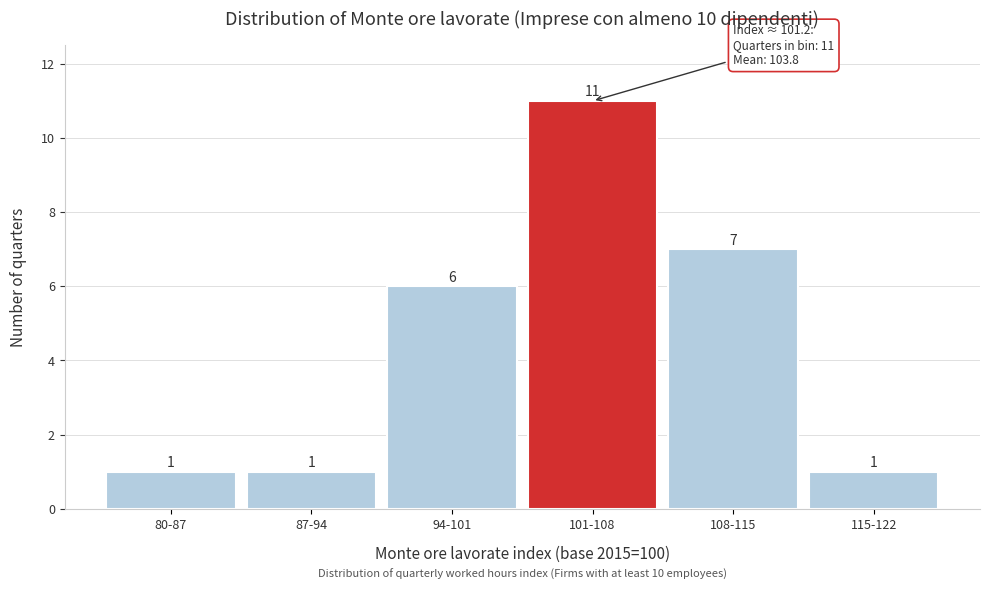

Reading right to left, list all the values displayed in this chart.

1	7	11	6	1	1